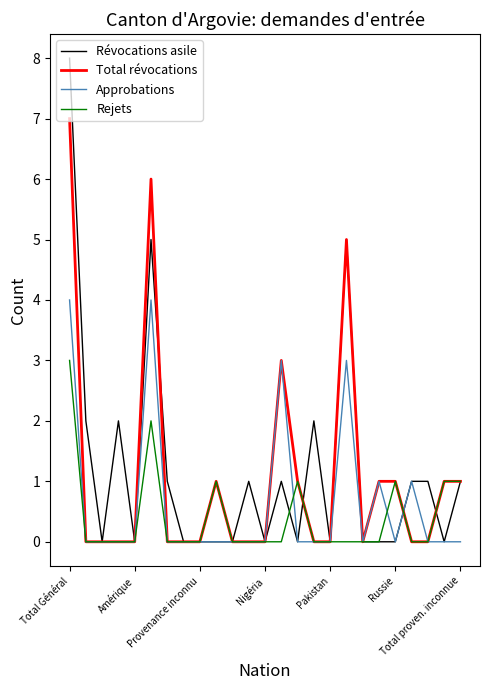

List the series in order of their peak value, lowest first.

Rejets, Approbations, Total révocations, Révocations asile